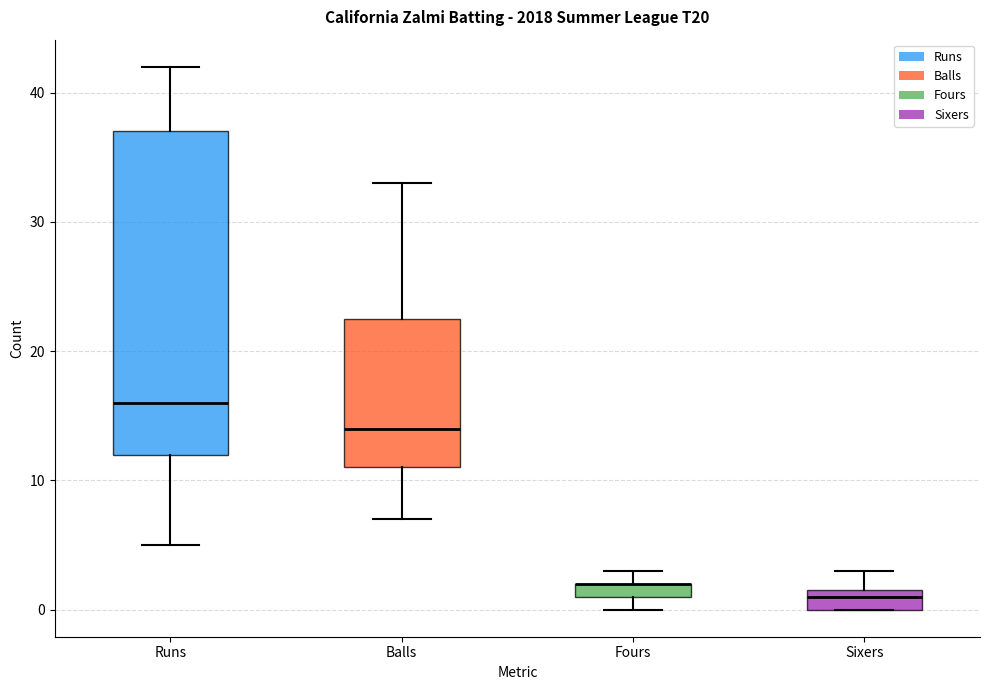

Comparing the boxes themselves (not the whiskers), which one is the tallest?

Runs